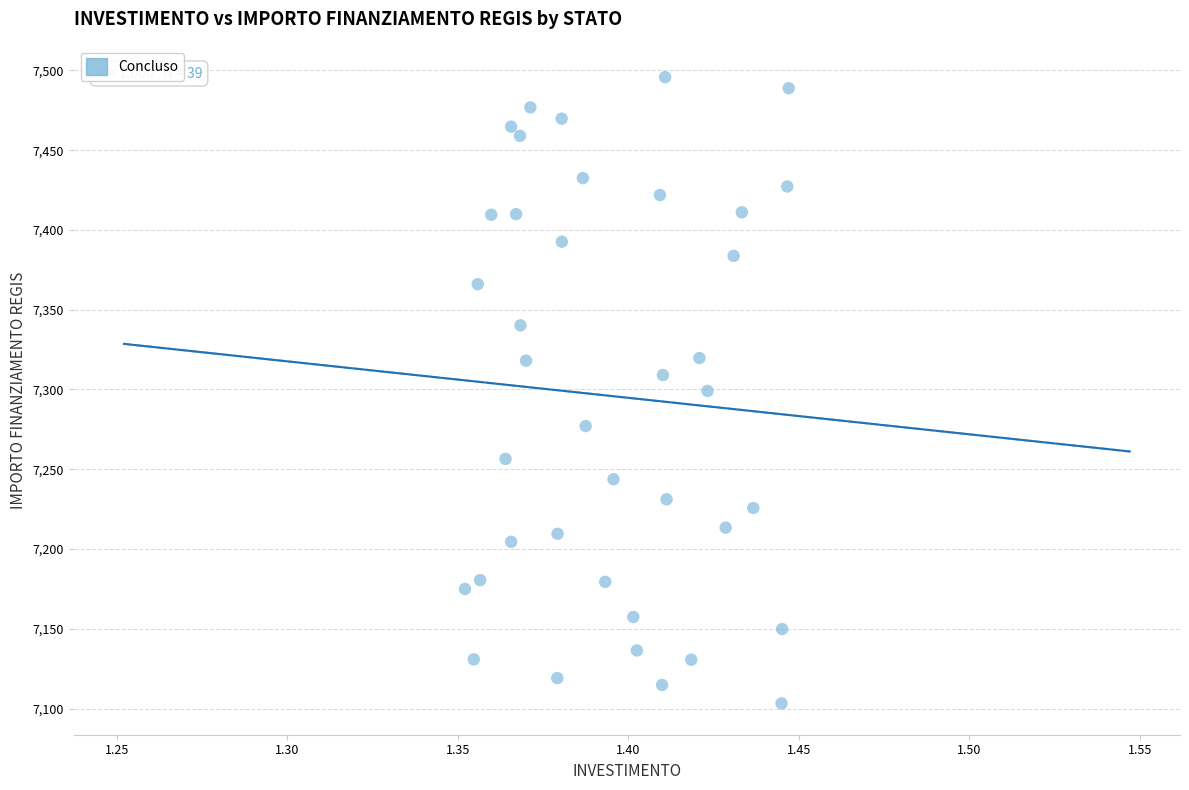

What is the range of Y values (max minus min)?

392.5